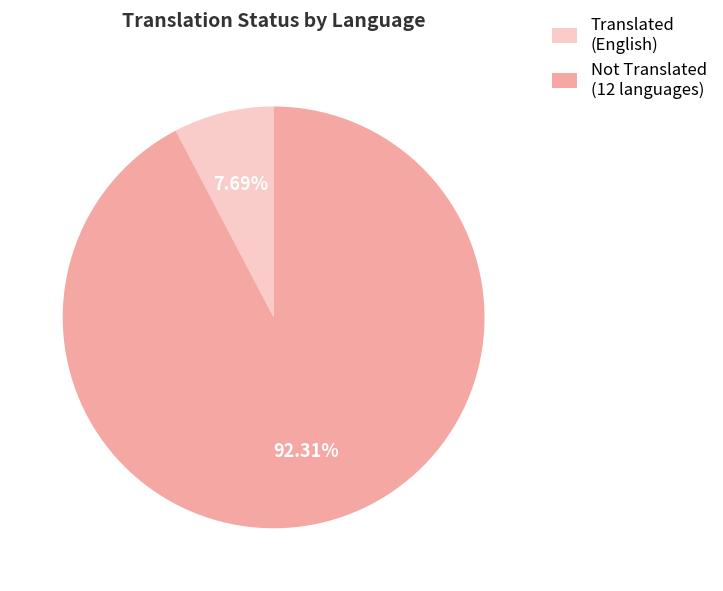

Rank the categories by value from lowest to highest.

Translated (English), Not Translated (12 languages)